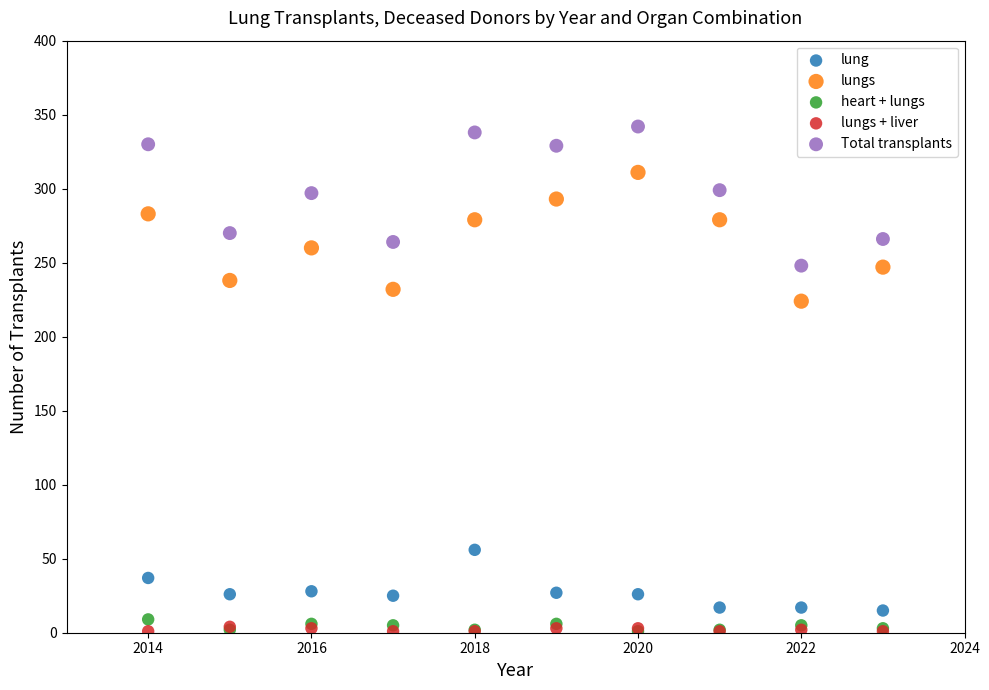

Across all series, what Y value is closest to 171?

224